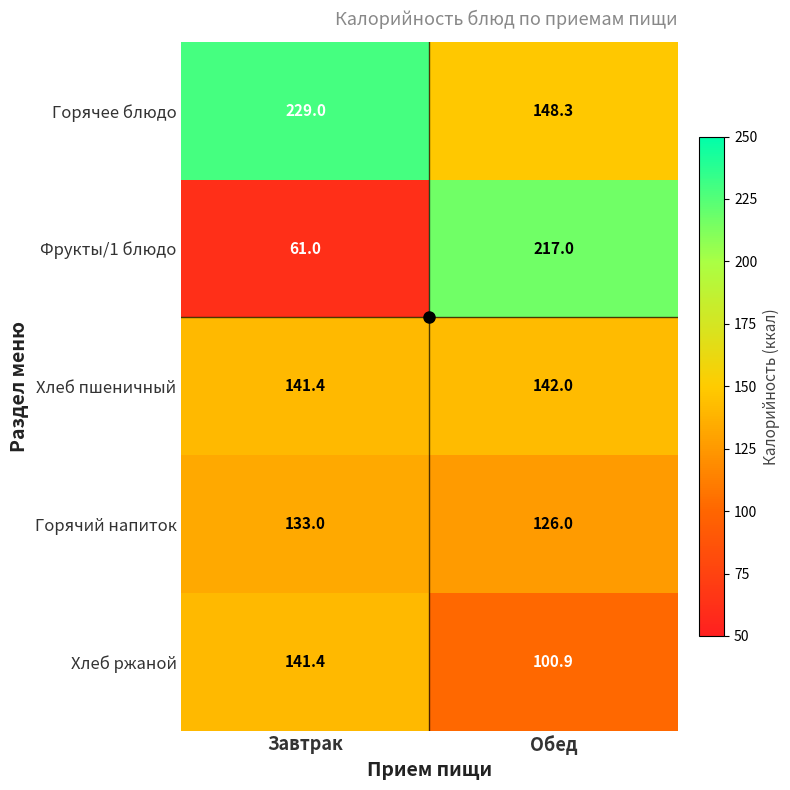

Rank the series at Обед from lowest to highest value.

Хлеб ржаной, Горячий напиток, Хлеб пшеничный, Горячее блюдо, Фрукты/1 блюдо